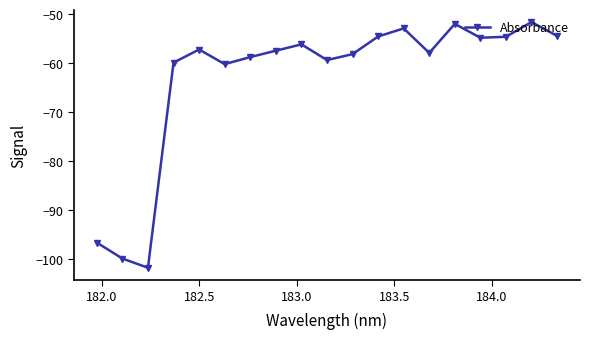

What is the value of the 11th point from the left?

-58.2